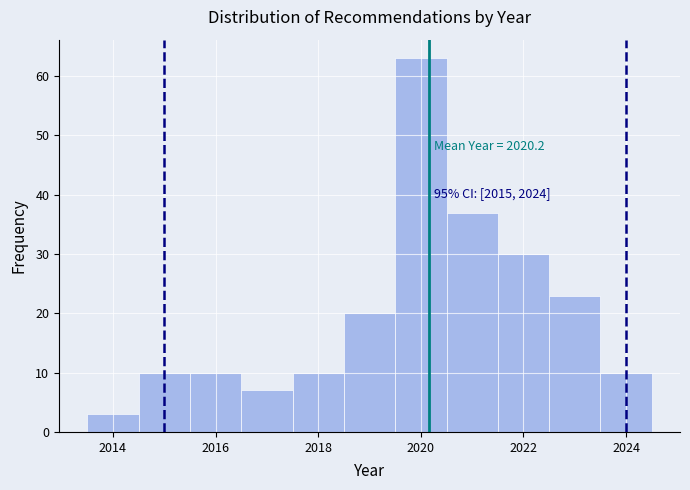

Over which range of the x-axis is the bar tallest?

2019.5 to 2020.5